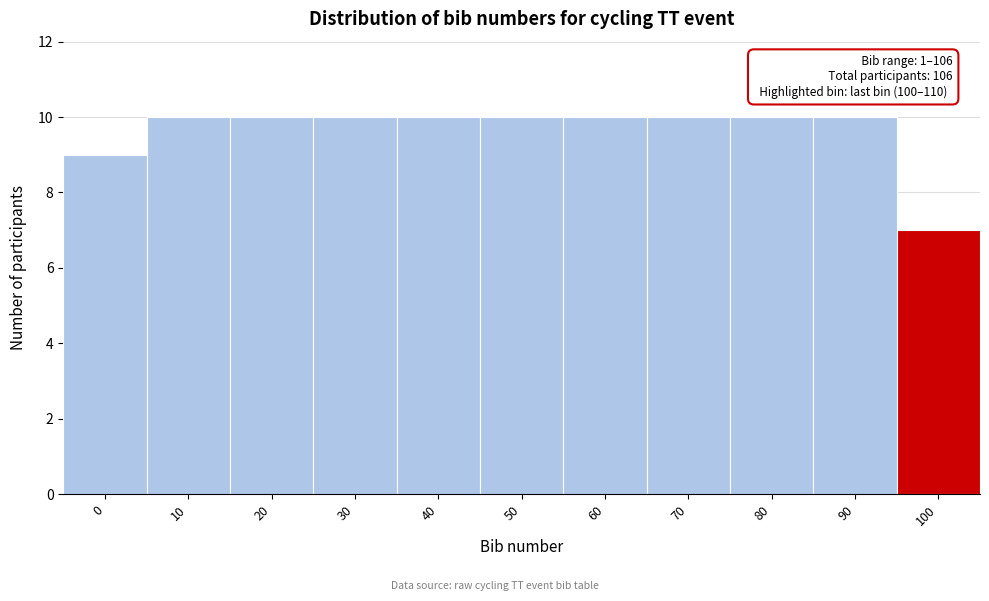

Reading left to right, extract all data points from this chart.

9	10	10	10	10	10	10	10	10	10	7